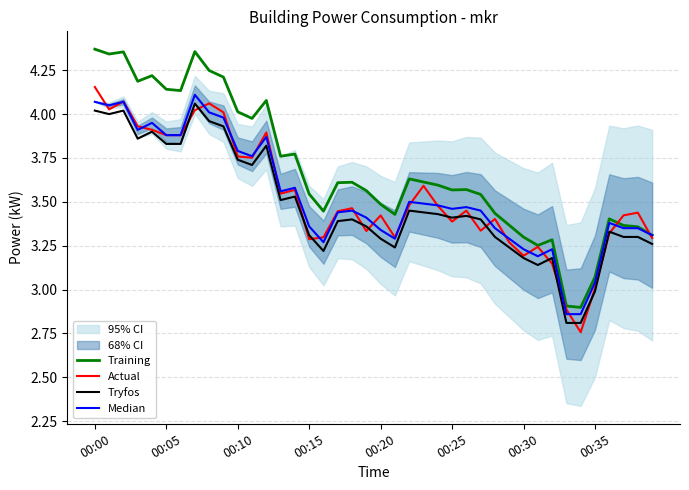

The Training series shows 6.2 at 00:10. True or false?

False